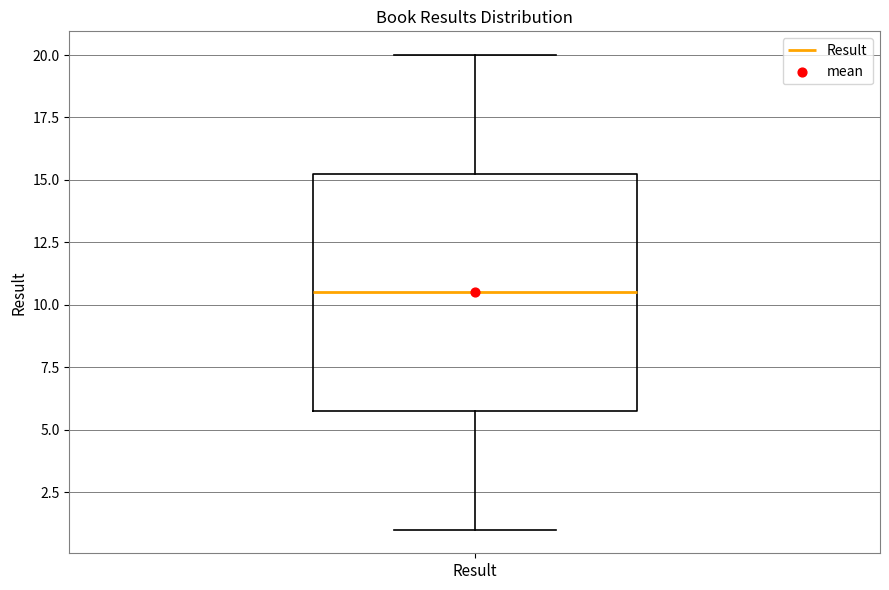

Where does the upper whisker of the box for Result end on the y-axis? The values are not printed on the chart, so give them approximately, as read against the axis.

20.0